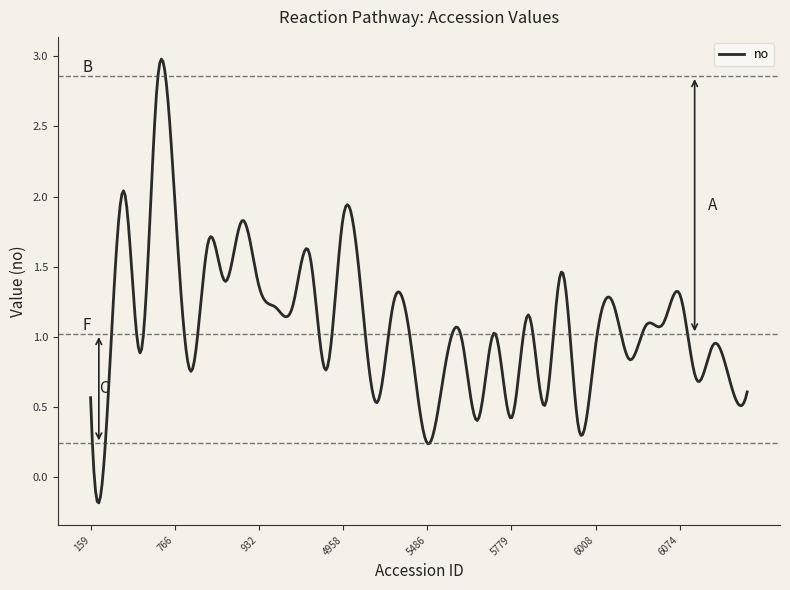

What is the difference between the maximum and minimum values?

3.2